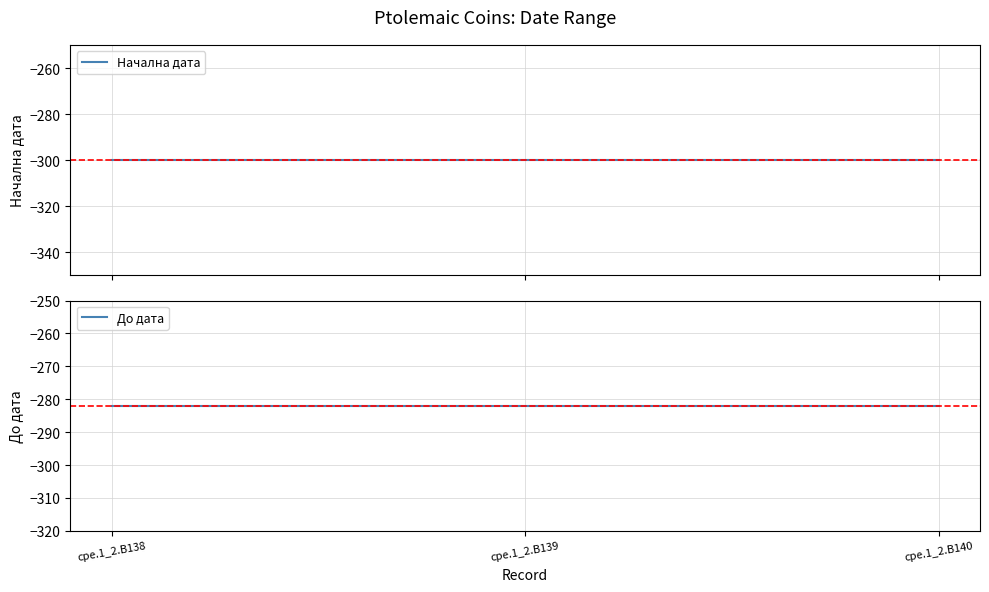

What is the smallest value displayed?

-300